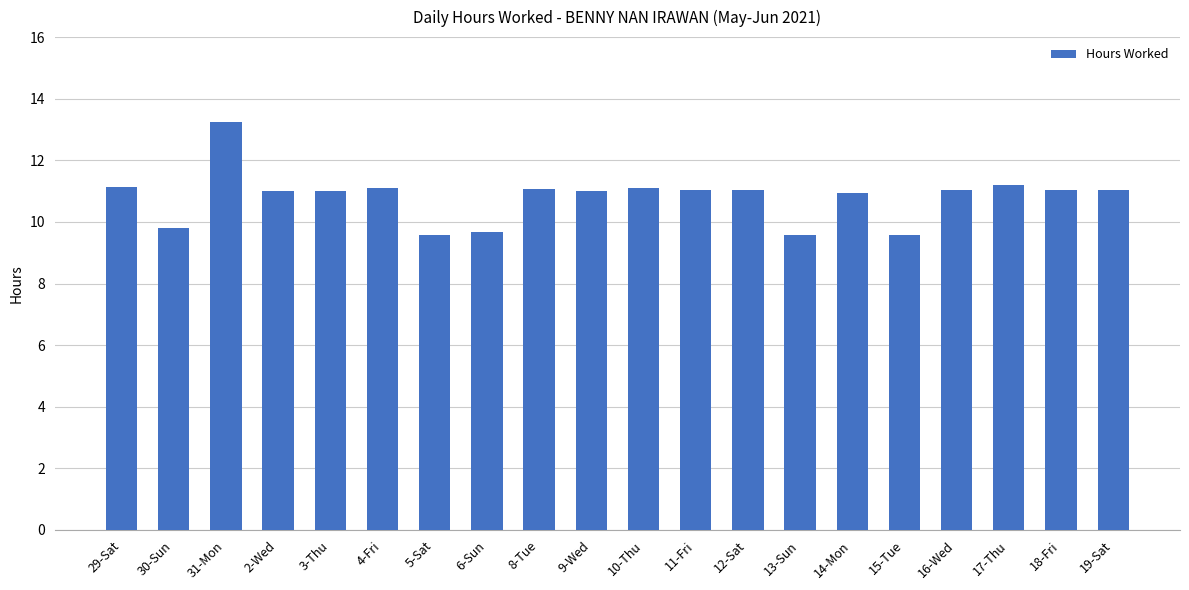

Between 10-Thu and 13-Sun, which is larger?

10-Thu